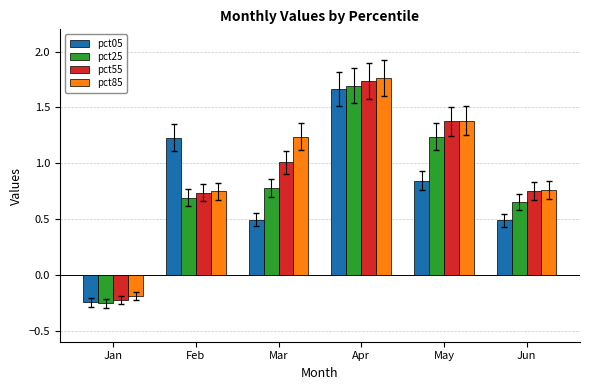

Are the bars grouped side by side (vs. stacked)?

Yes